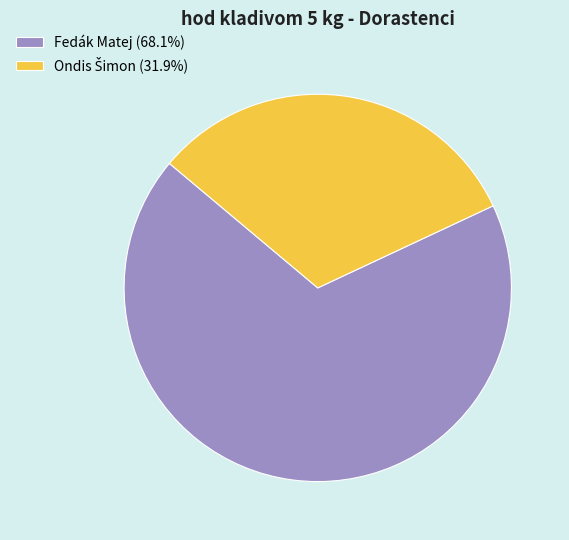

Is there any slice that represents more than half of the pie?

Yes